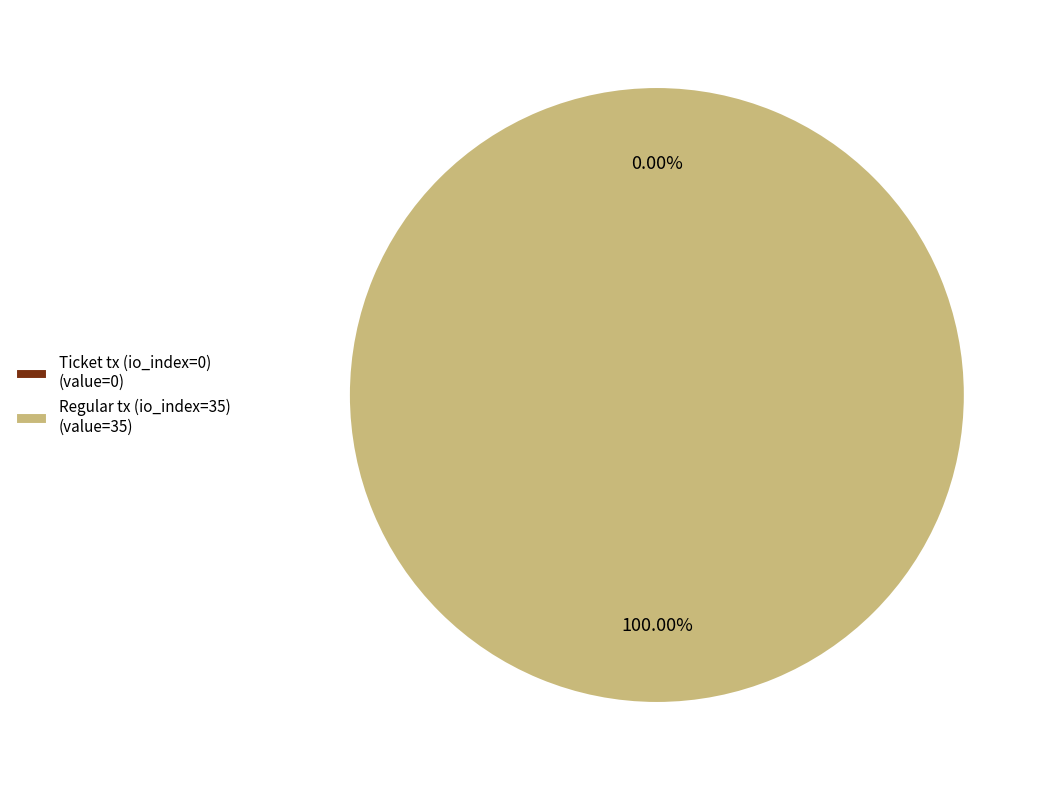

What is the largest slice in the pie chart?

Regular tx (io_index=35)